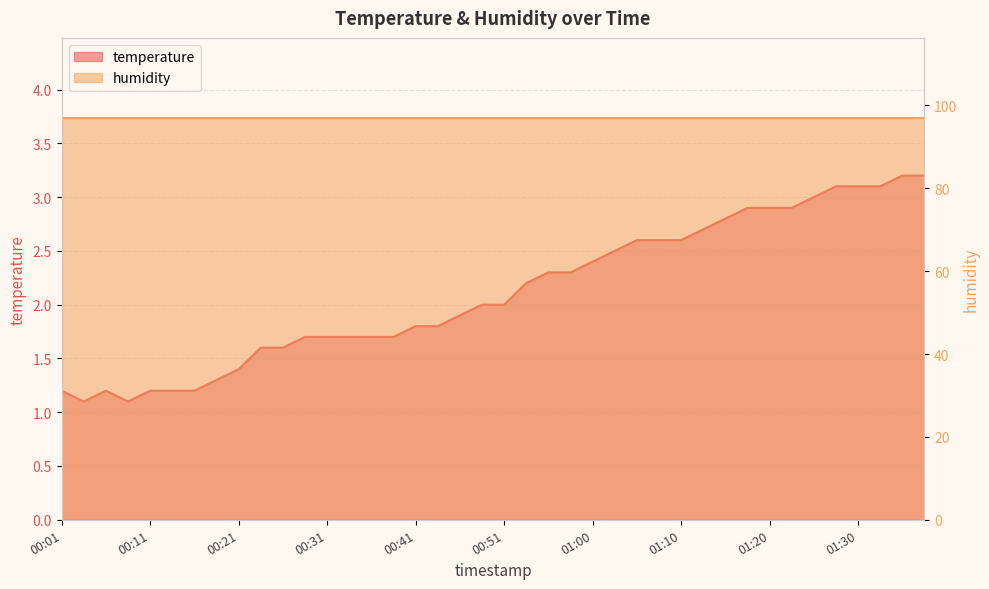

Which category has the lowest value across all series?

00:03